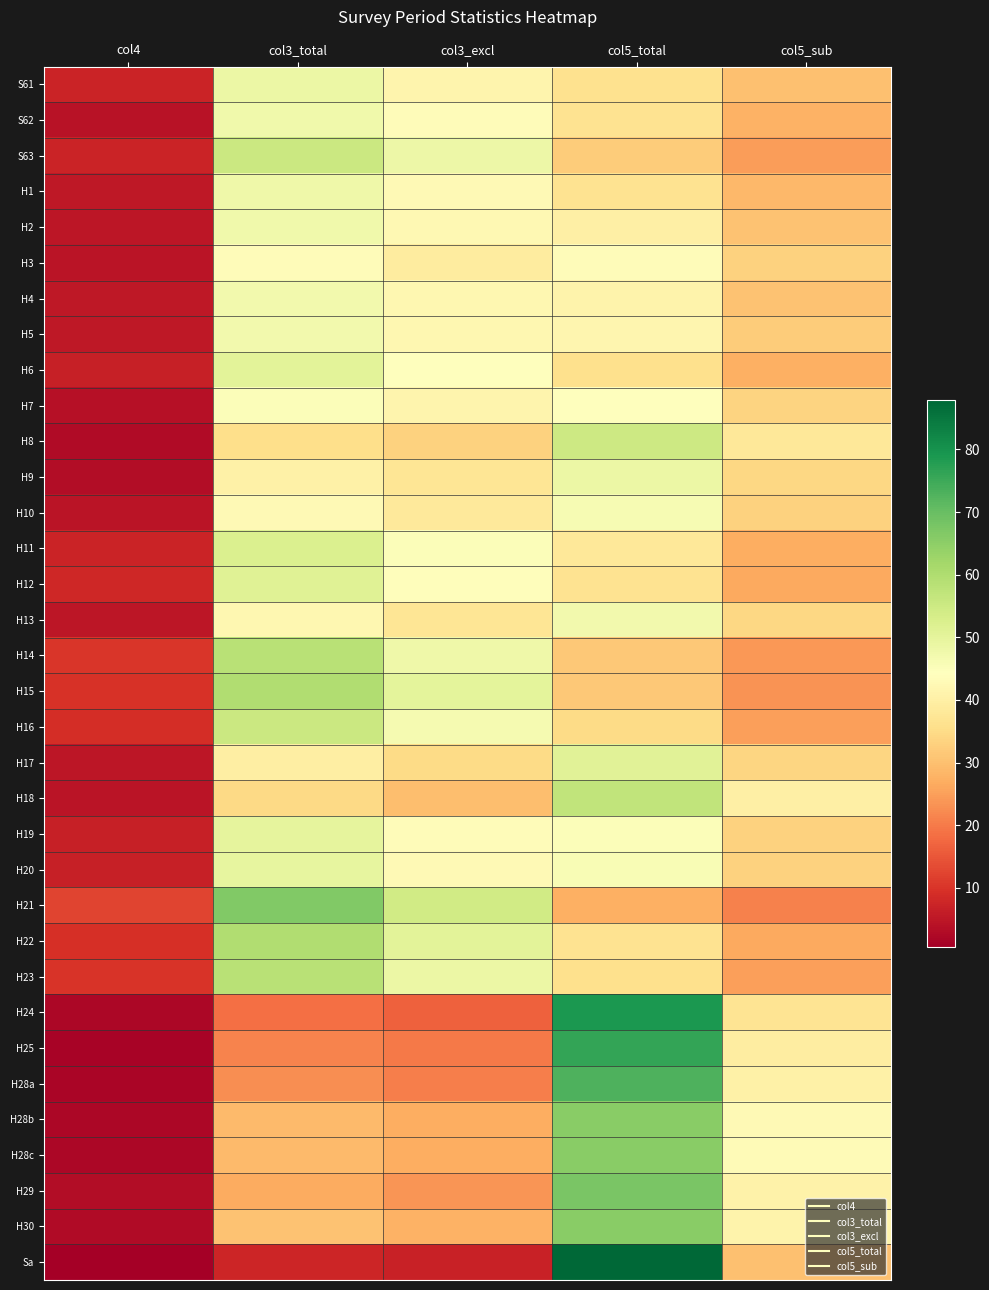

Reading left to right, what are all the values shown in this chart?

S61: col4=7.1	col3_total=48.5	col3_excl=41.3	col5_total=36.2	col5_sub=30.1
S62: col4=4.1	col3_total=47.5	col3_excl=43.5	col5_total=36.5	col5_sub=27.8
S63: col4=7.1	col3_total=55.4	col3_excl=48.3	col5_total=32.0	col5_sub=24.5
H1: col4=5.2	col3_total=48.0	col3_excl=42.7	col5_total=36.6	col5_sub=28.7
H2: col4=5.0	col3_total=47.5	col3_excl=42.4	col5_total=40.0	col5_sub=30.5
H3: col4=4.5	col3_total=43.5	col3_excl=39.0	col5_total=43.4	col5_sub=33.2
H4: col4=5.1	col3_total=47.3	col3_excl=42.2	col5_total=41.0	col5_sub=30.5
H5: col4=5.1	col3_total=47.1	col3_excl=42.0	col5_total=41.8	col5_sub=32.3
H6: col4=6.5	col3_total=50.6	col3_excl=44.1	col5_total=35.9	col5_sub=27.2
H7: col4=3.9	col3_total=45.2	col3_excl=41.2	col5_total=44.1	col5_sub=33.6
H8: col4=2.7	col3_total=35.6	col3_excl=33.0	col5_total=54.9	col5_sub=37.8
H9: col4=3.1	col3_total=40.3	col3_excl=37.2	col5_total=48.4	col5_sub=34.1
H10: col4=4.6	col3_total=42.8	col3_excl=38.2	col5_total=46.1	col5_sub=33.2
H11: col4=7.1	col3_total=52.1	col3_excl=45.0	col5_total=38.1	col5_sub=26.9
H12: col4=7.8	col3_total=51.4	col3_excl=43.7	col5_total=36.6	col5_sub=26.4
H13: col4=4.9	col3_total=42.0	col3_excl=37.1	col5_total=47.2	col5_sub=34.2
H14: col4=10.2	col3_total=58.3	col3_excl=48.0	col5_total=31.5	col5_sub=23.8
H15: col4=9.5	col3_total=59.8	col3_excl=50.3	col5_total=31.5	col5_sub=23.4
H16: col4=9.0	col3_total=55.5	col3_excl=46.5	col5_total=34.9	col5_sub=24.9
H17: col4=4.7	col3_total=39.6	col3_excl=35.0	col5_total=50.9	col5_sub=33.8
H18: col4=4.6	col3_total=34.4	col3_excl=29.9	col5_total=57.1	col5_sub=40.0
H19: col4=6.5	col3_total=49.9	col3_excl=43.4	col5_total=45.1	col5_sub=33.0
H20: col4=6.7	col3_total=49.5	col3_excl=42.8	col5_total=45.9	col5_sub=33.0
H21: col4=12.3	col3_total=66.5	col3_excl=54.2	col5_total=27.3	col5_sub=20.9
H22: col4=9.2	col3_total=59.9	col3_excl=50.7	col5_total=36.7	col5_sub=26.3
H23: col4=10.0	col3_total=58.5	col3_excl=48.5	col5_total=36.0	col5_sub=25.0
H24: col4=2.0	col3_total=18.4	col3_excl=16.5	col5_total=78.8	col5_sub=36.9
H25: col4=1.4	col3_total=21.1	col3_excl=19.8	col5_total=76.0	col5_sub=39.2
H28a: col4=1.9	col3_total=22.7	col3_excl=20.7	col5_total=73.1	col5_sub=40.4
H28b: col4=2.0	col3_total=29.1	col3_excl=27.0	col5_total=65.4	col5_sub=42.8
H28c: col4=2.1	col3_total=29.2	col3_excl=27.1	col5_total=65.4	col5_sub=43.0
H29: col4=3.1	col3_total=26.8	col3_excl=23.7	col5_total=67.7	col5_sub=40.7
H30: col4=2.8	col3_total=30.4	col3_excl=27.7	col5_total=65.7	col5_sub=41.1
Sa: col4=0.6	col3_total=7.5	col3_excl=6.8	col5_total=87.9	col5_sub=30.2